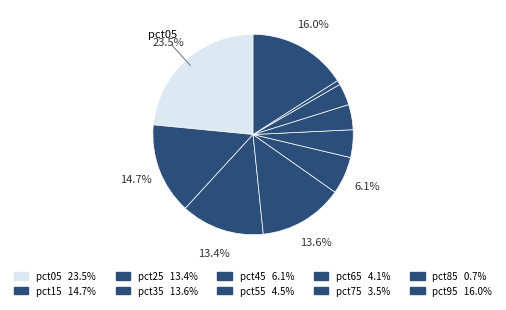

How many segments does this pie chart have?

10